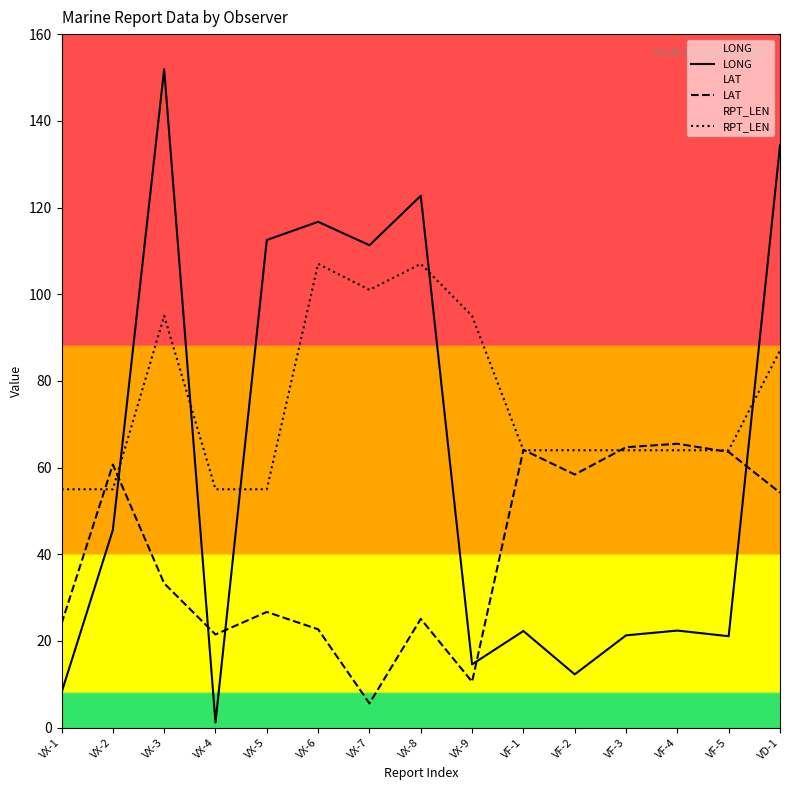

The LONG series shows 151.9 at VX-3. True or false?

True